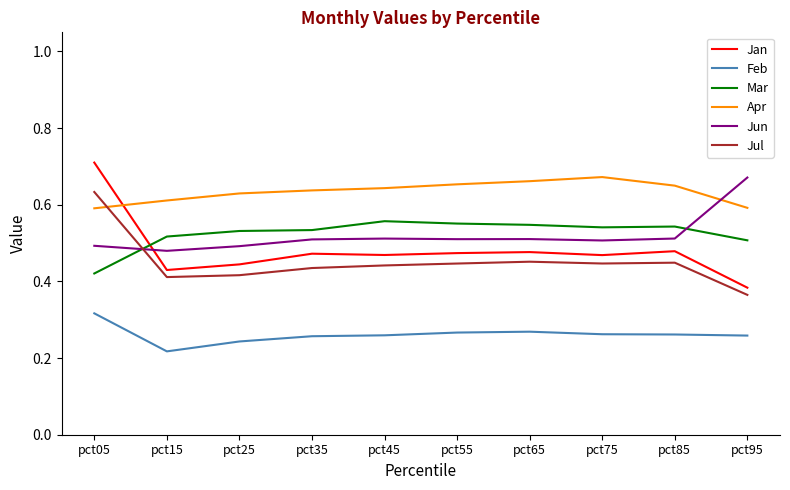

What is the sum of all Feb values?

2.6